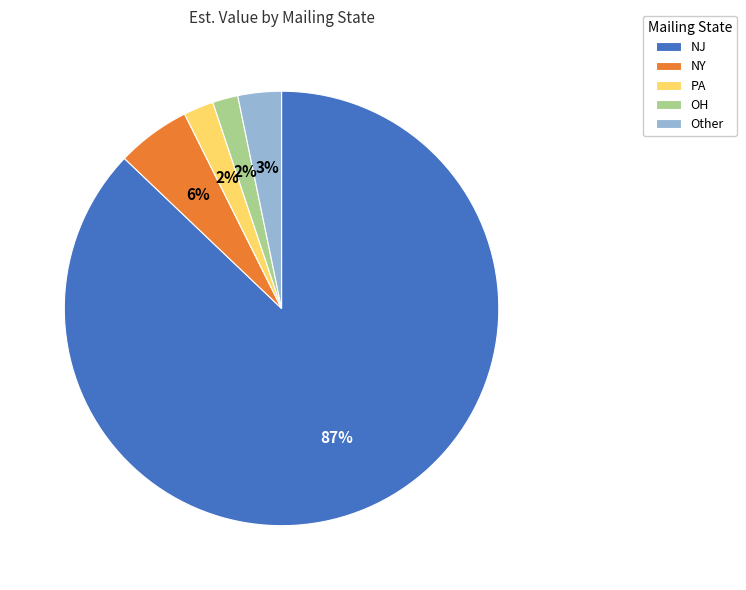

The NJ slice represents 87% of the pie. True or false?

True